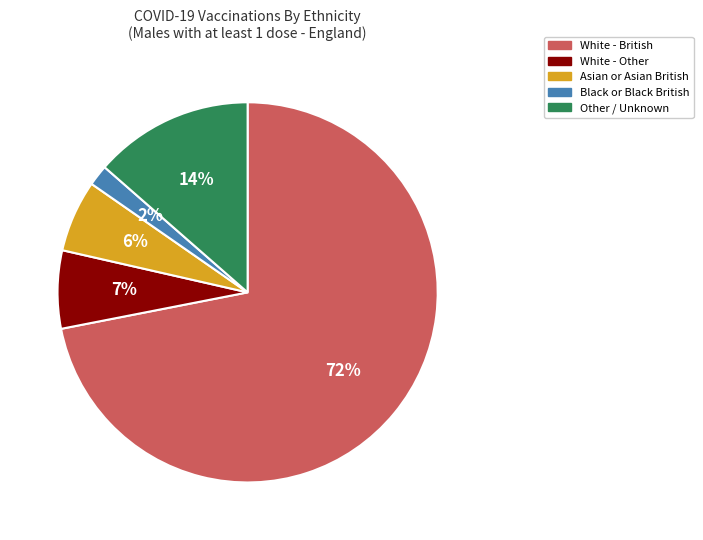

To the nearest percent, what percentage of the pie is Black or Black British?

2%